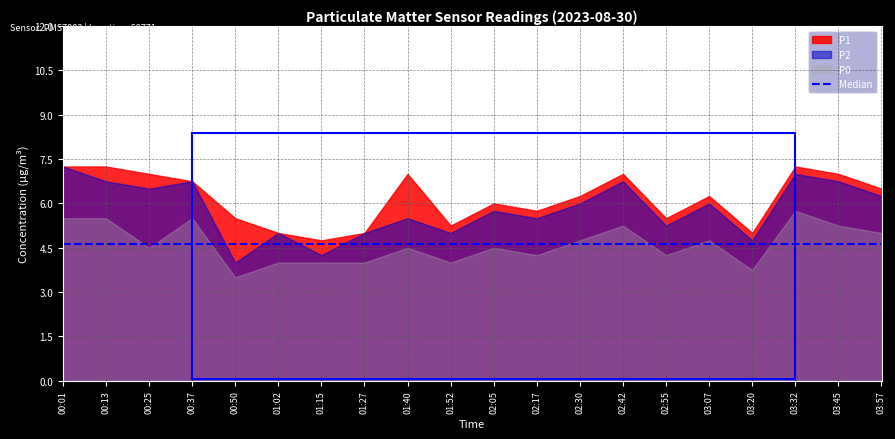

How many lines are shown in the chart?

3